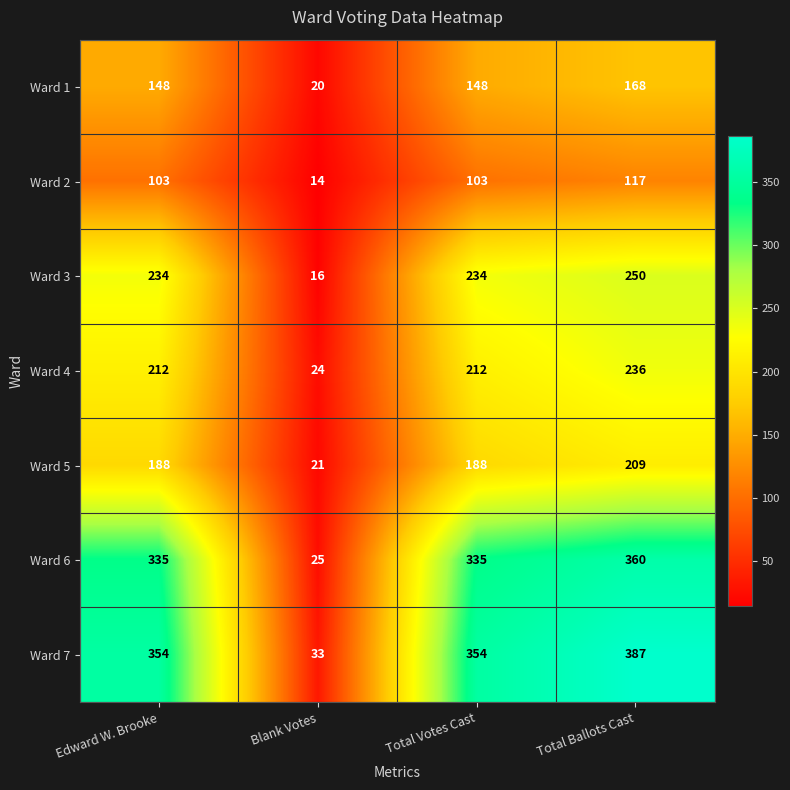

Reading right to left, transcribe all the data shown in this chart.

Ward 1: 168	148	20	148
Ward 2: 117	103	14	103
Ward 3: 250	234	16	234
Ward 4: 236	212	24	212
Ward 5: 209	188	21	188
Ward 6: 360	335	25	335
Ward 7: 387	354	33	354